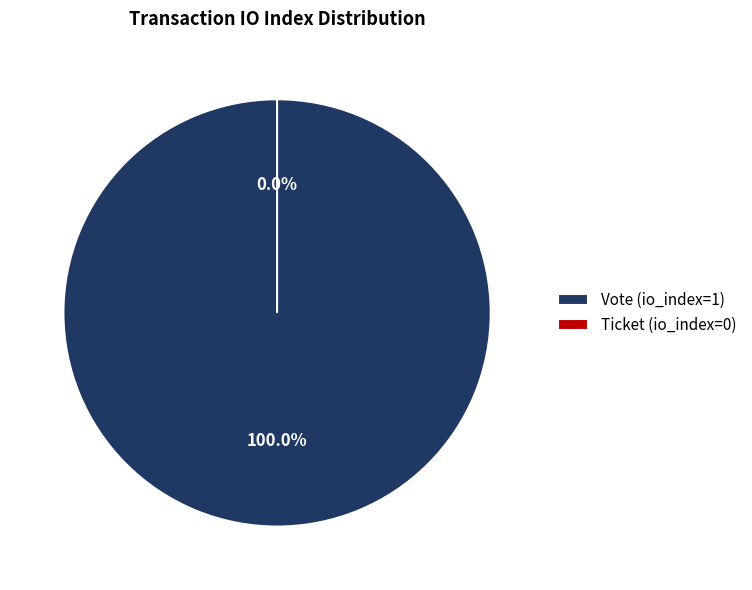

Which has a higher value, Ticket (io_index=0) or Vote (io_index=1)?

Vote (io_index=1)